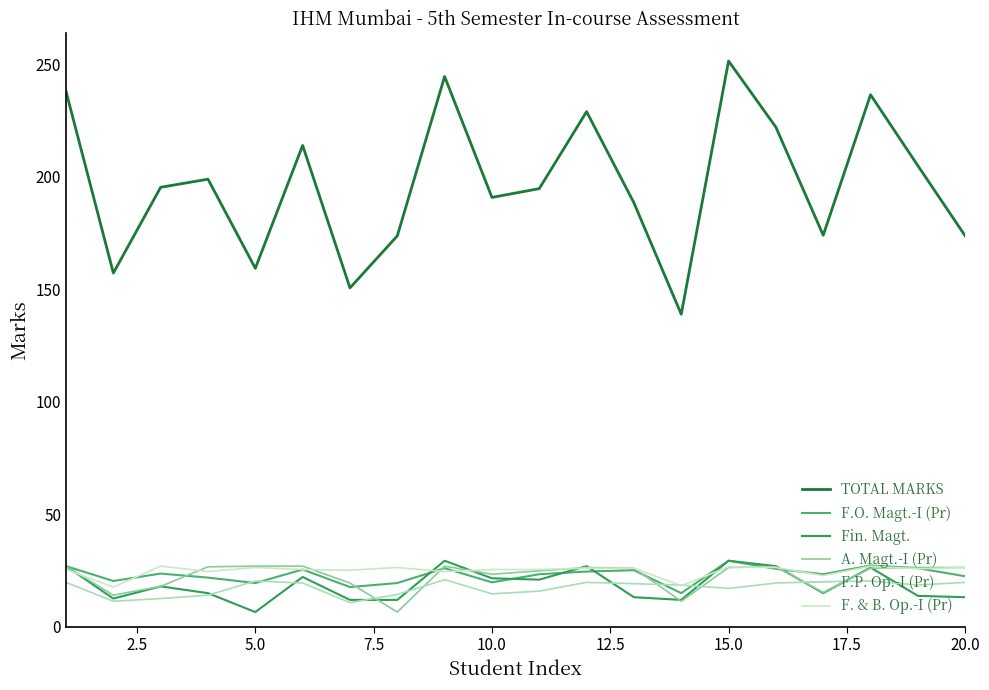

Does the chart display data point markers on the line(s)?

No